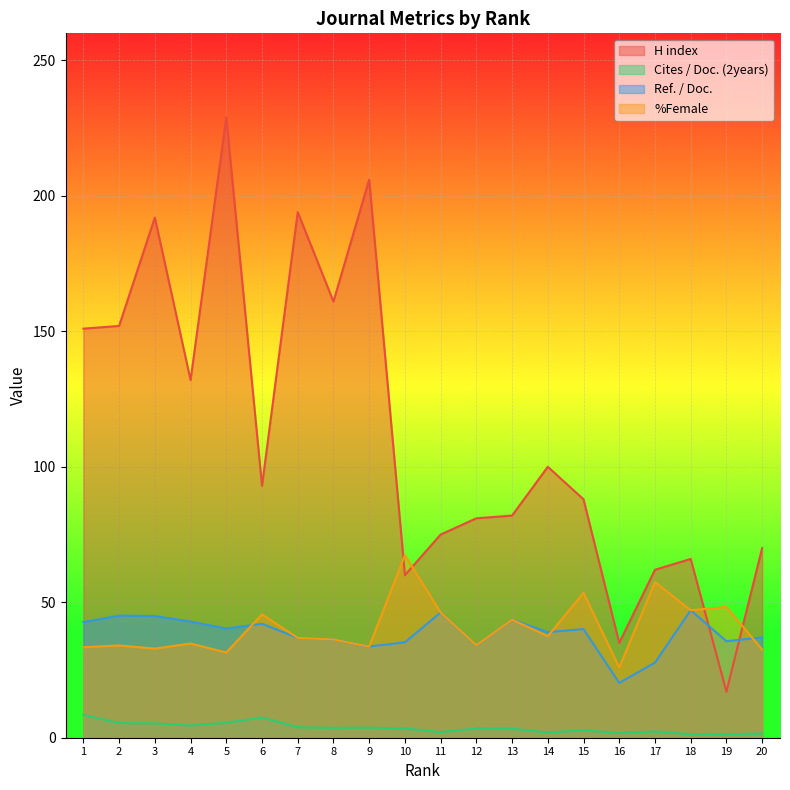

Count the number of data series in this chart.

4